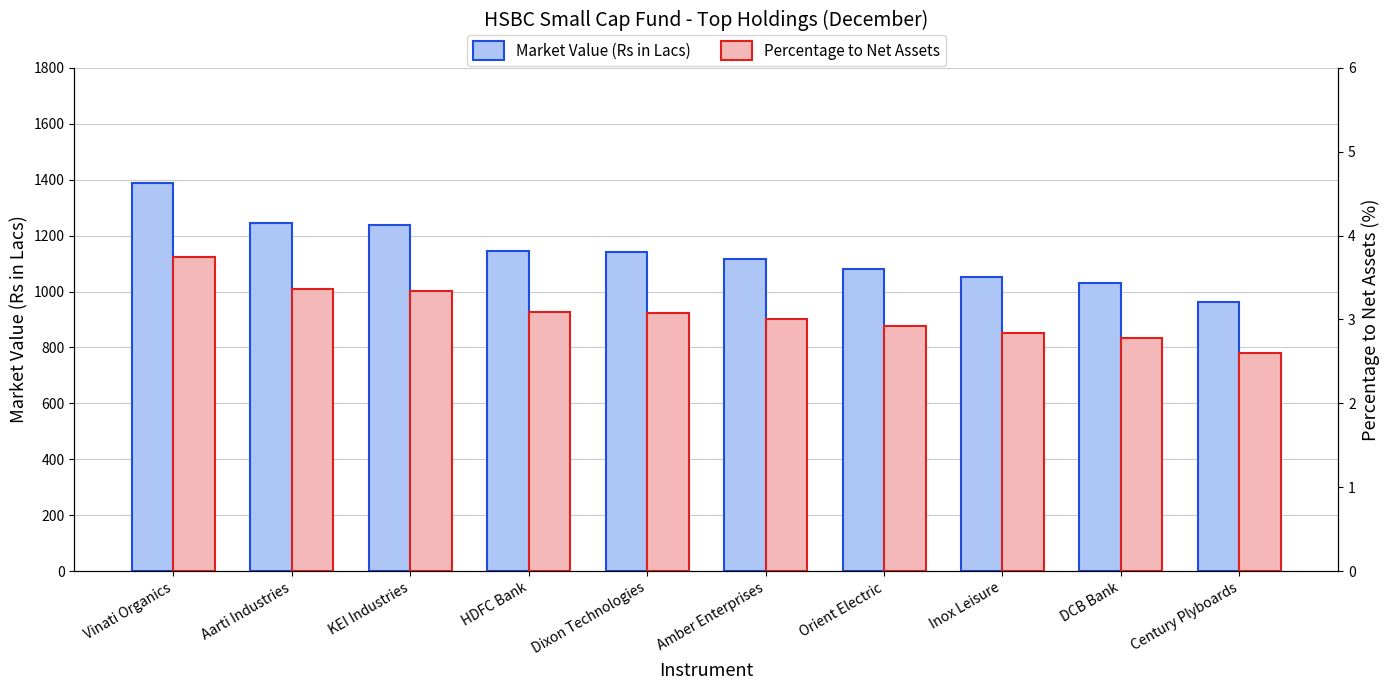

Between Amber Enterprises and Century Plyboards, which is larger?

Amber Enterprises